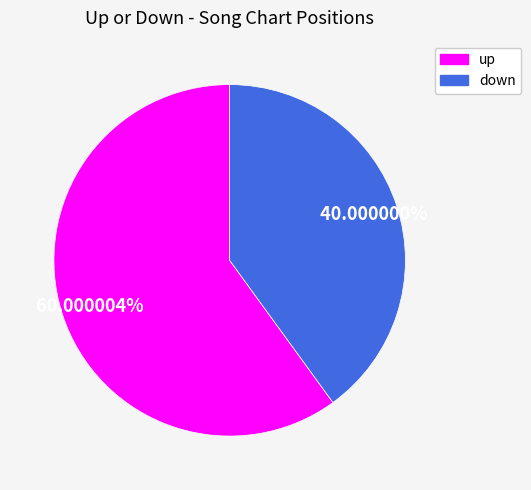

How many segments does this pie chart have?

2